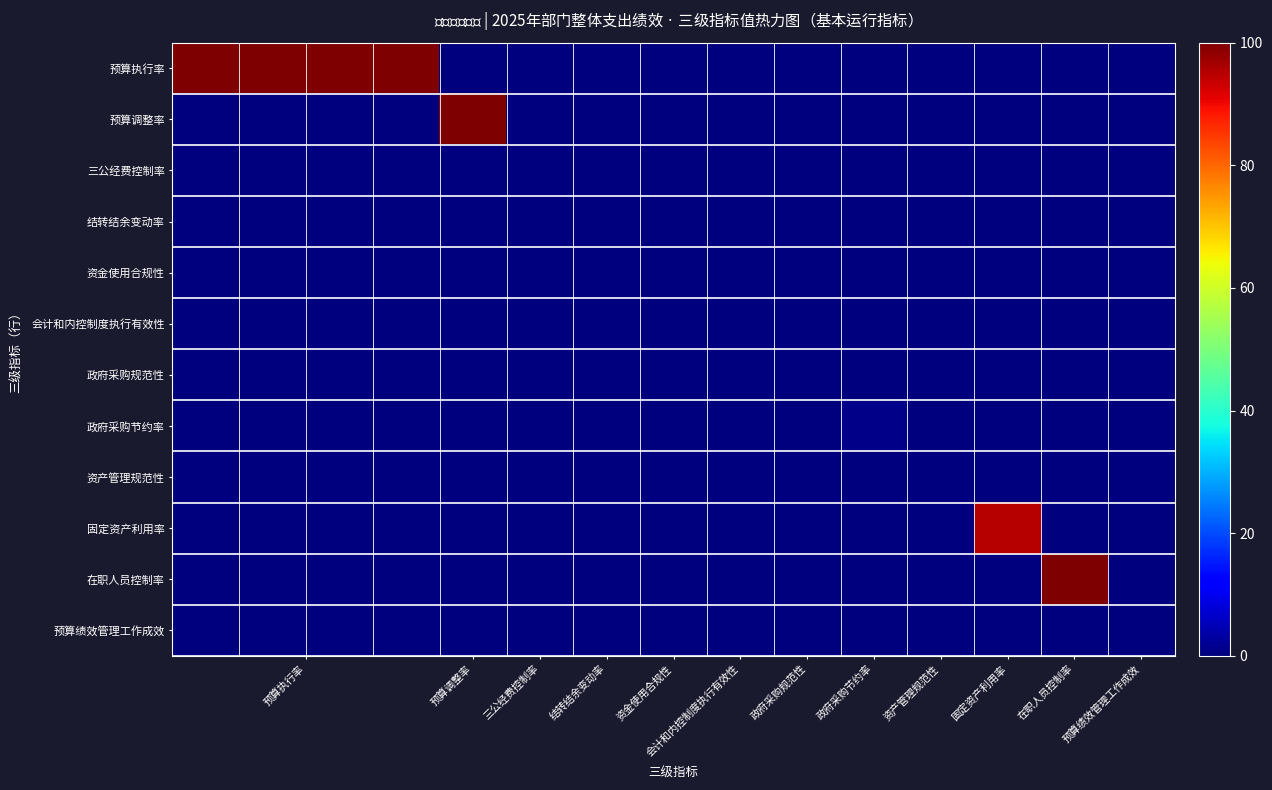

At how many categories does at least one series exceed 28?

7